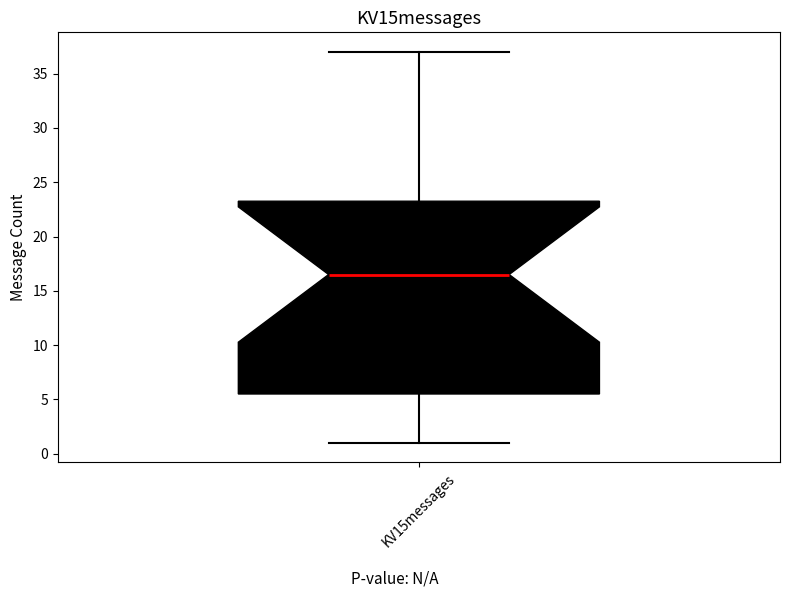

Where does the median line of the box for KV15messages sit on the y-axis? The values are not printed on the chart, so give them approximately, as read against the axis.

16.5